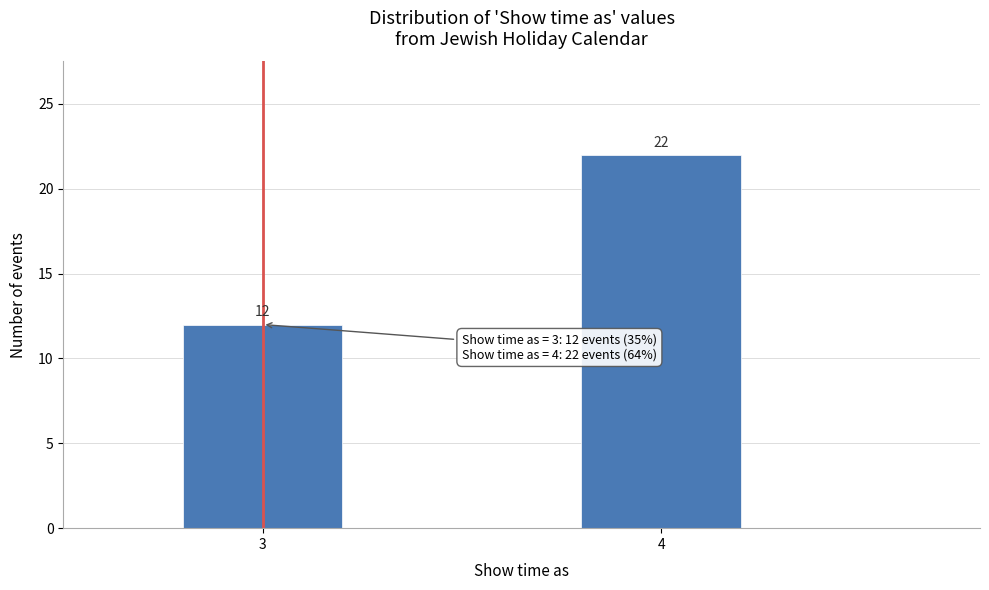

Reading left to right, what are all the values shown in this chart?

12	22